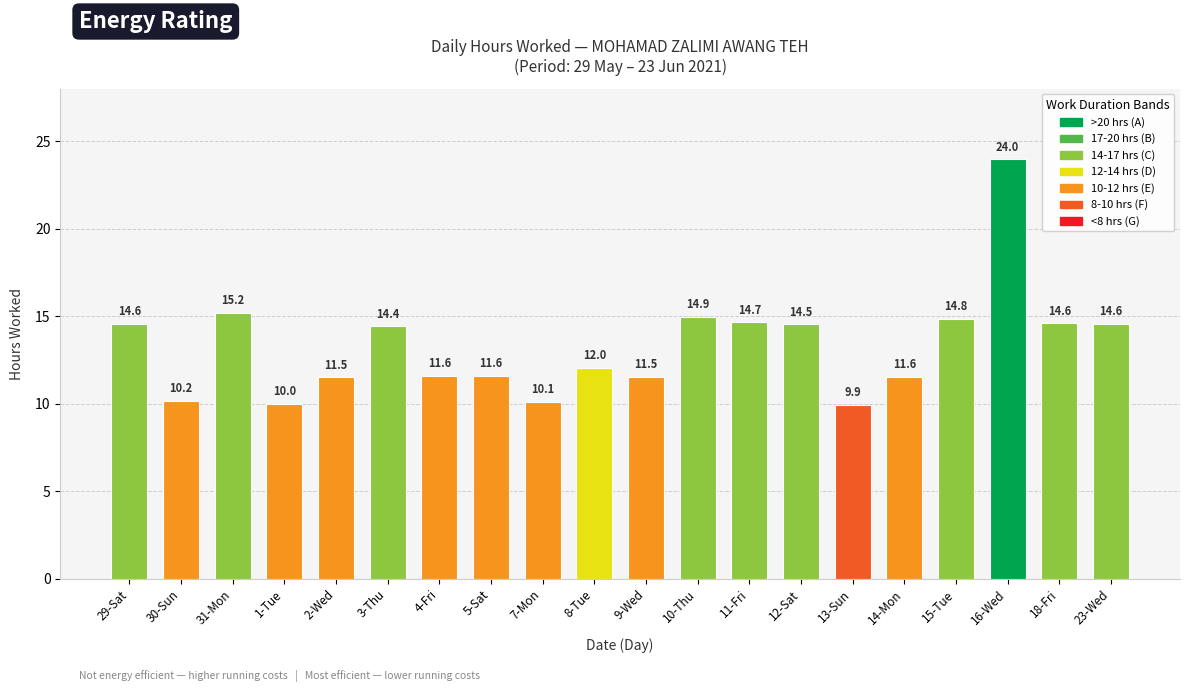

What is the label of the 13th bar from the right?

5-Sat